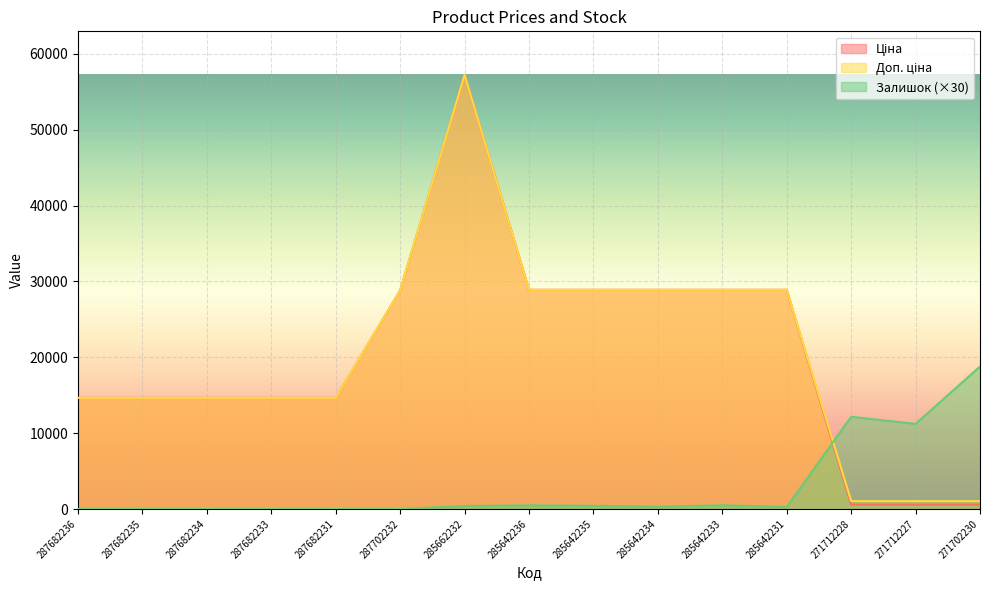

Between 287682235 and 285642236, which series saw the biggest shift?

Ціна